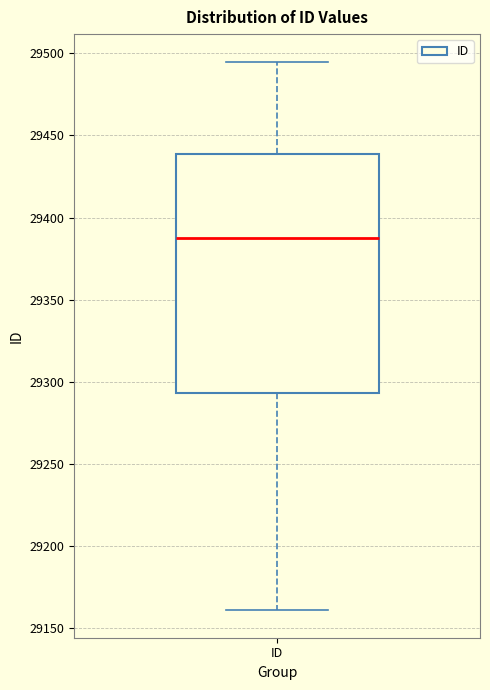

Read this box plot against the y-axis: the position of the median line, the range covered by the box, and the ends of both whiskers. The values are not printed on the chart, so give them approximately, as read against the axis.

median 29390, box 29295 to 29440, whiskers 29160 to 29495